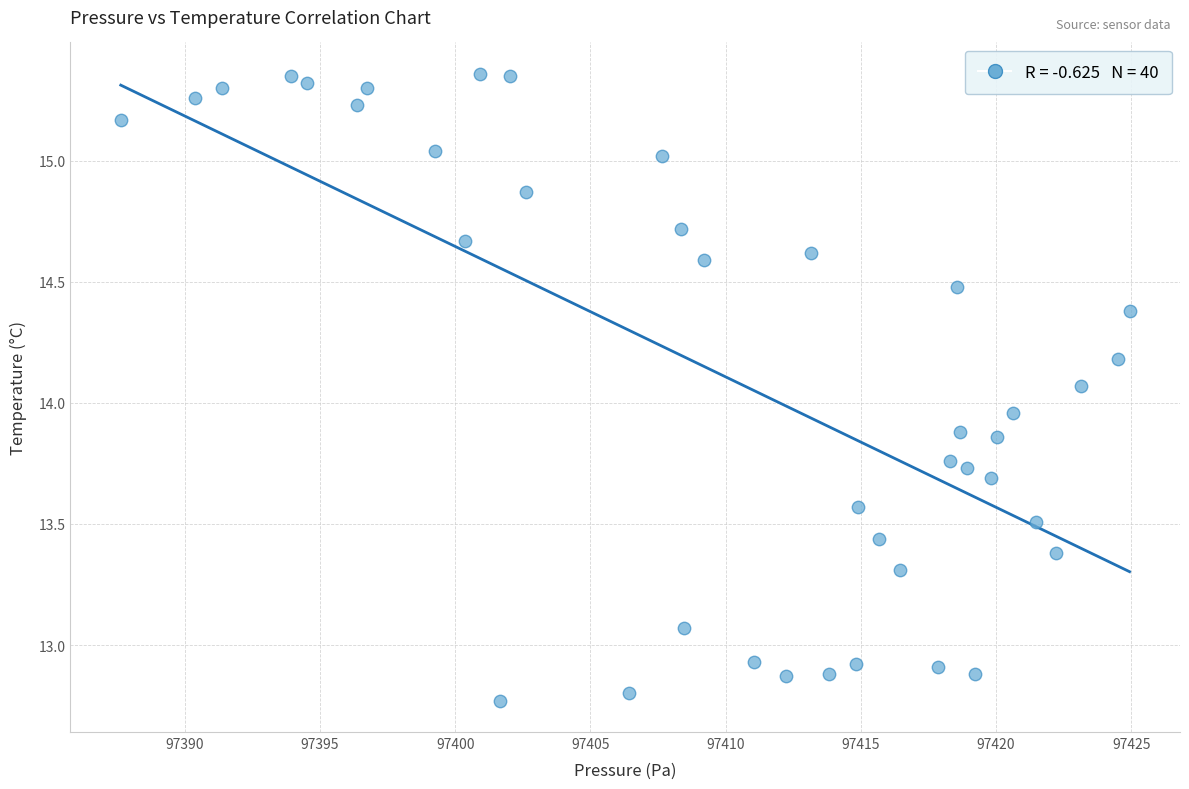

What is the range of Y values (max minus min)?

2.6